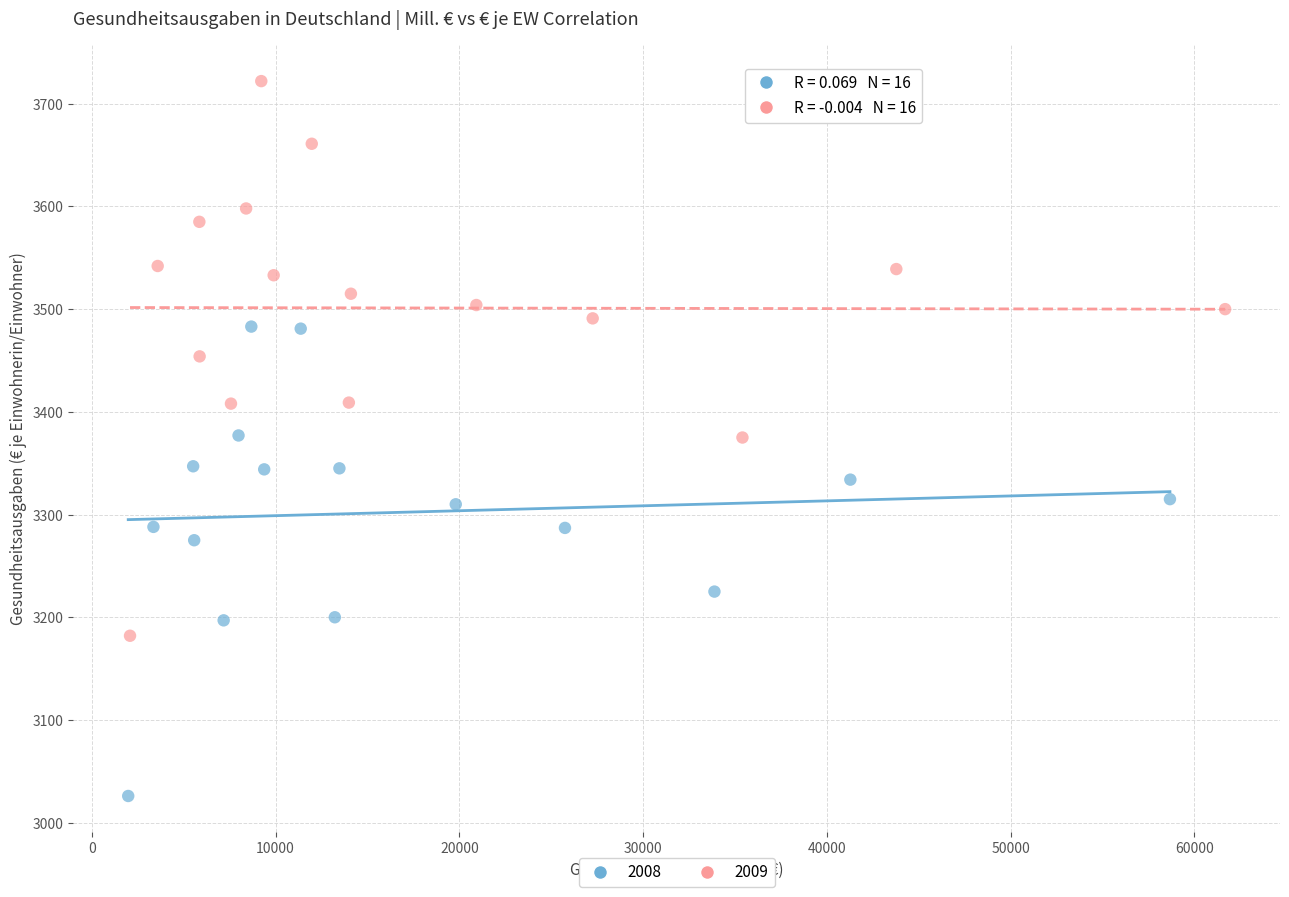

Which series has the widest spread of Y values?

2009